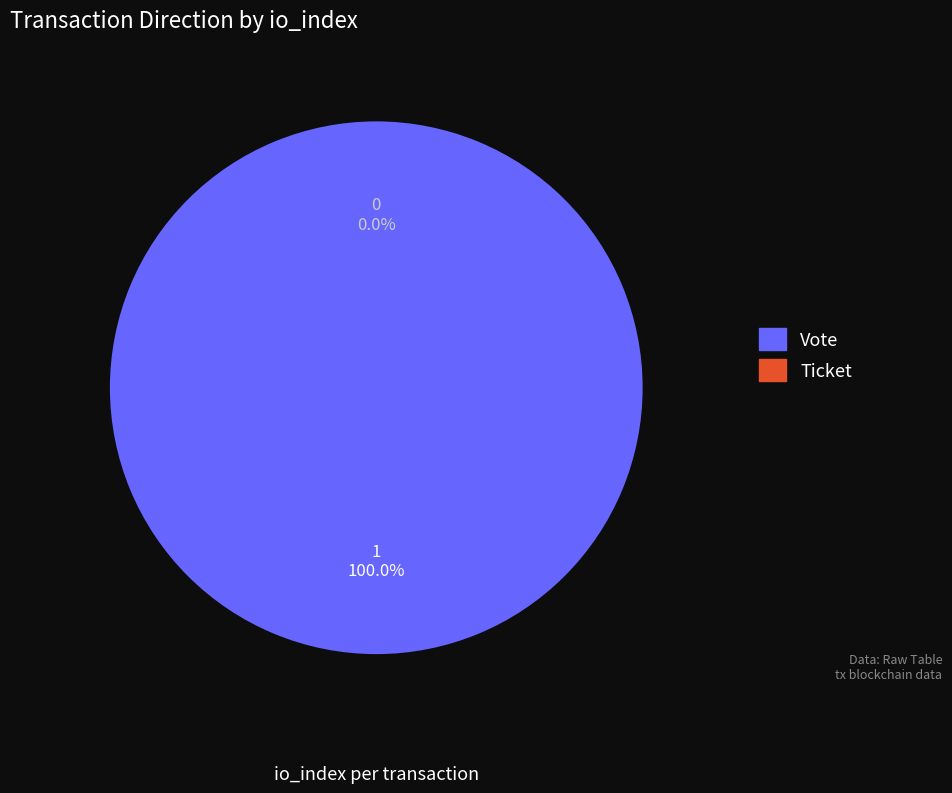

What is the smallest slice in the pie chart?

Ticket